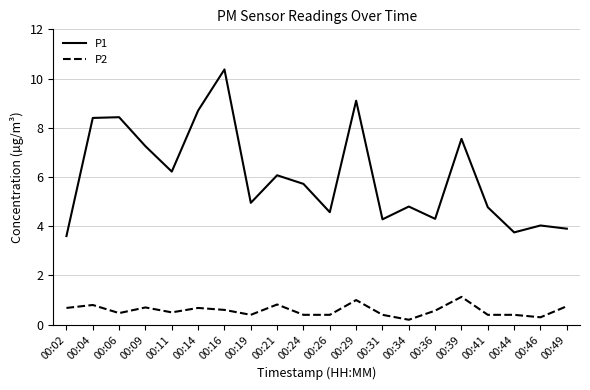

At how many categories does at least one series exceed 2?

20